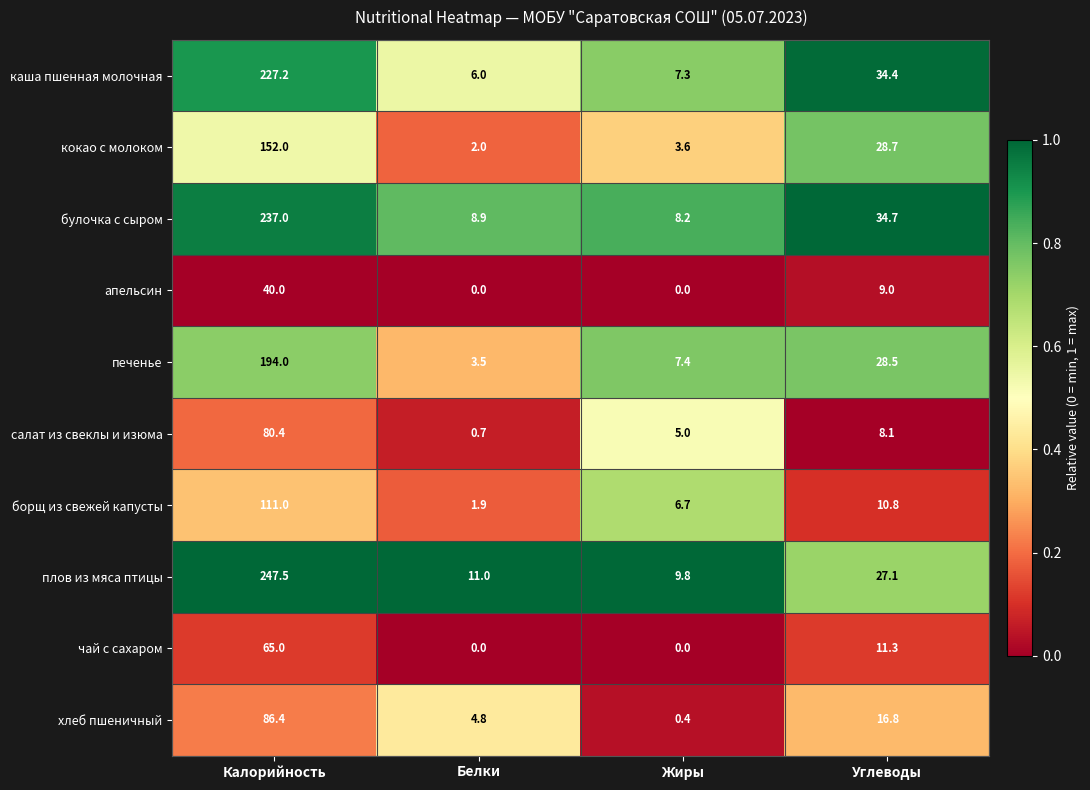

Where does the хлеб пшеничный series first go above 16?

Калорийность